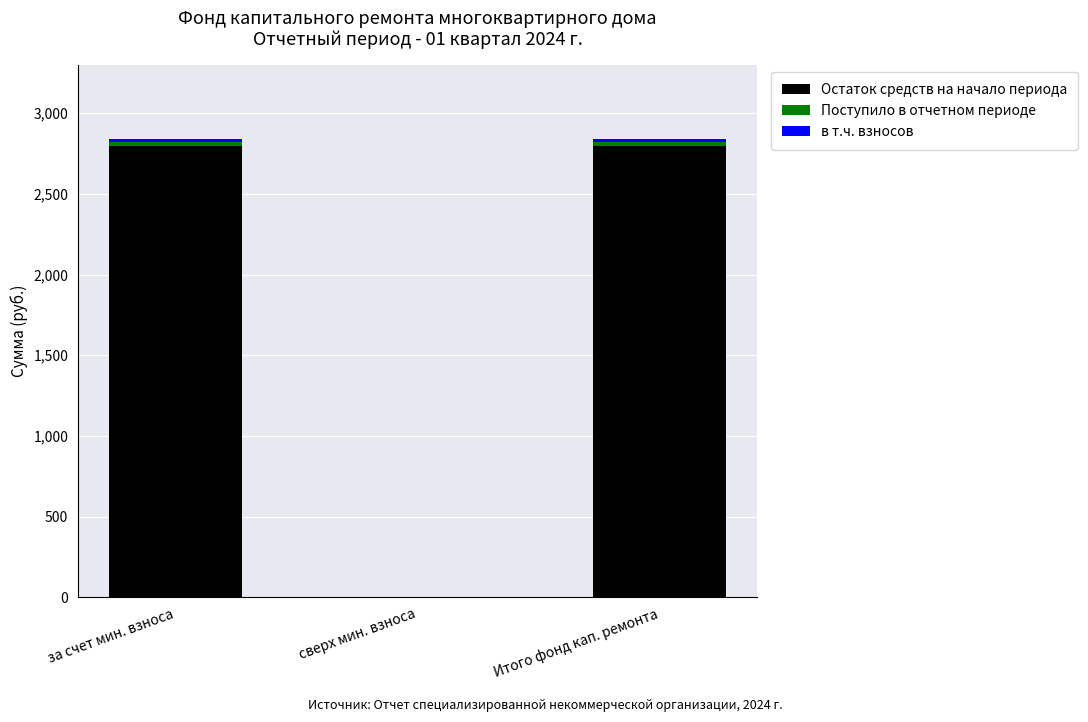

What is the sum of all Остаток средств на начало периода values?

5592.3